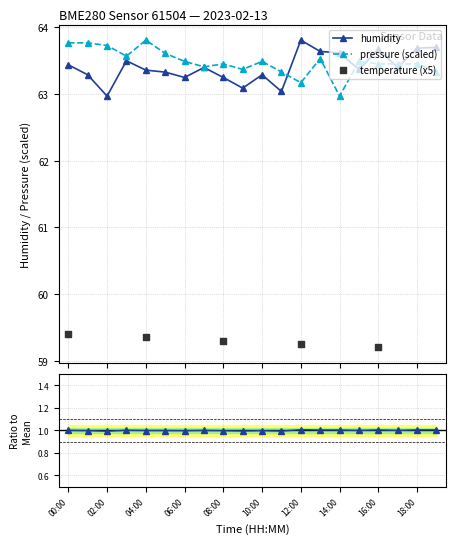

Which series contains the highest Y value?

pressure